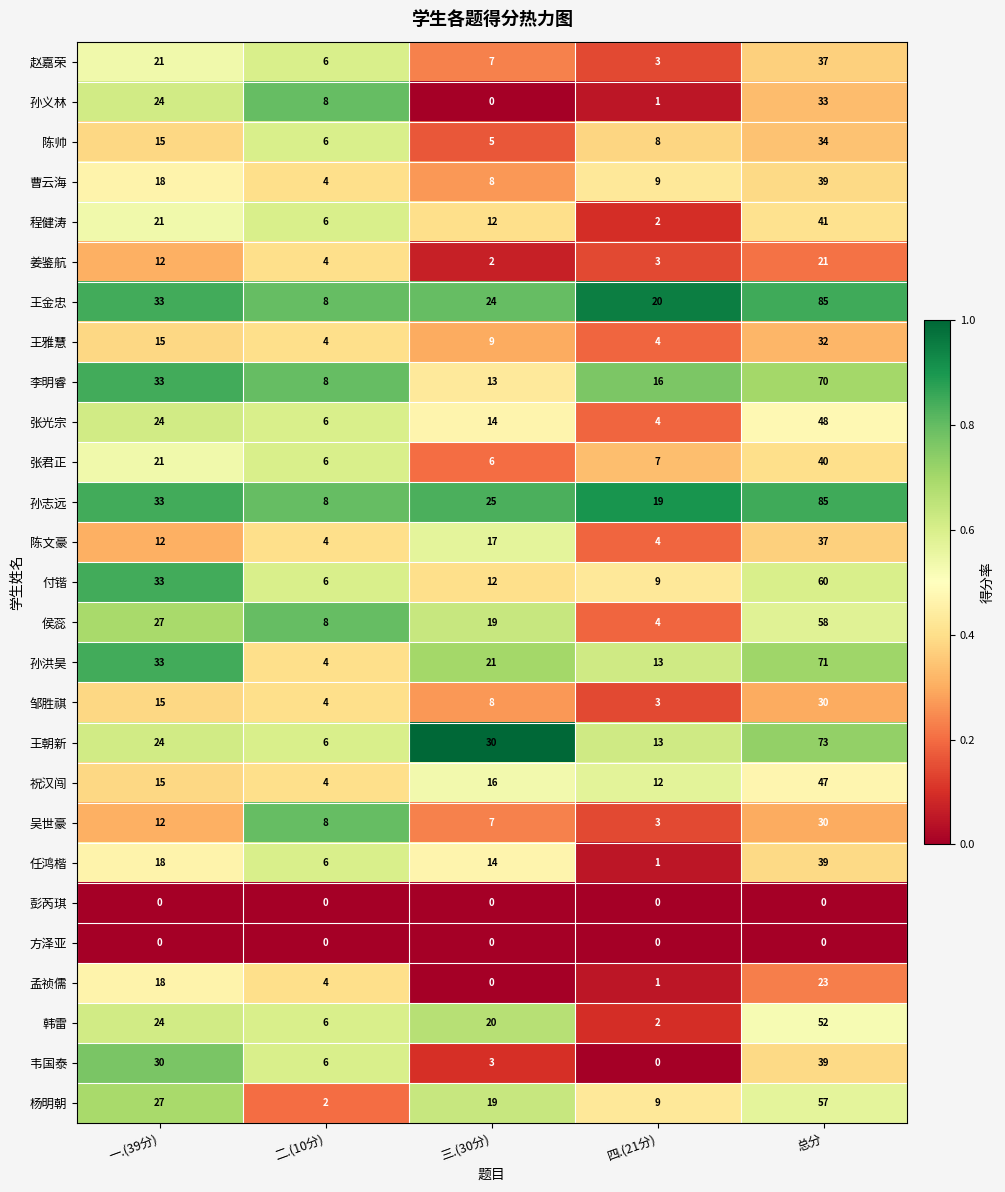

Read the 杨明朝 value at 一.(39分), to the nearest 5.

25